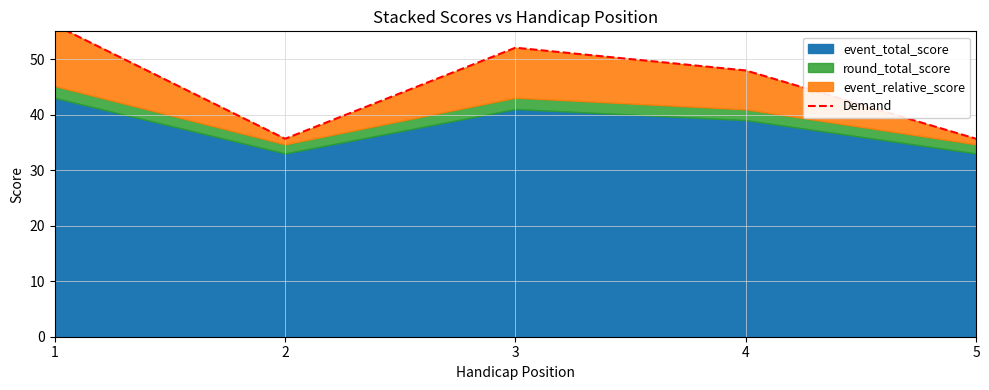

Rank the categories by value from lowest to highest.

2, 5, 4, 3, 1